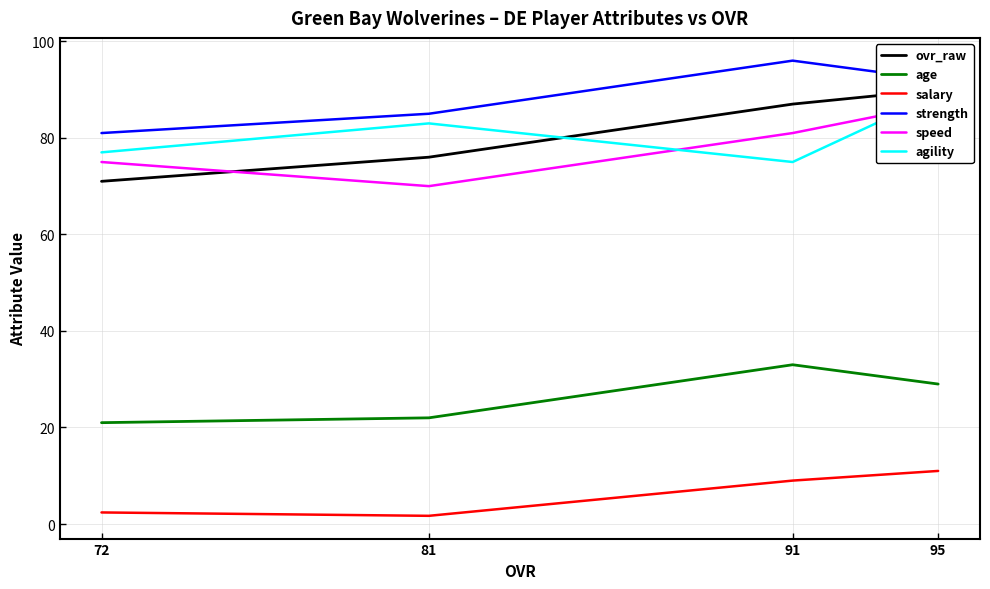

What is the difference between the second highest and minimum values in the agility series?

8.0